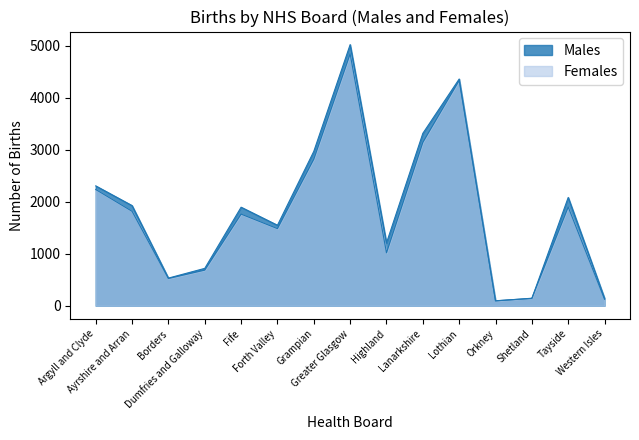

List the series in order of their peak value, highest first.

Males, Females